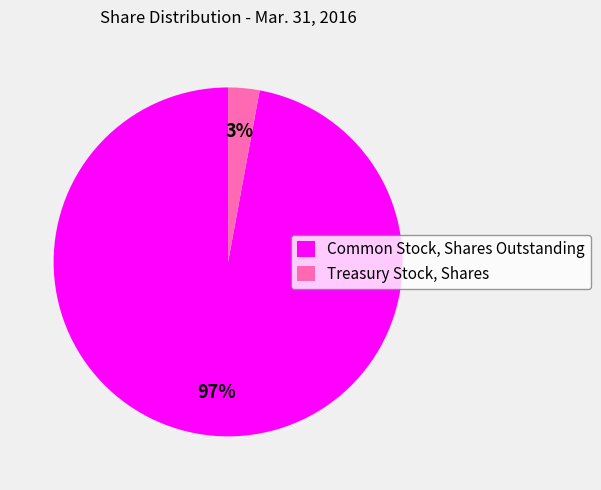

Is there any slice that represents more than half of the pie?

Yes